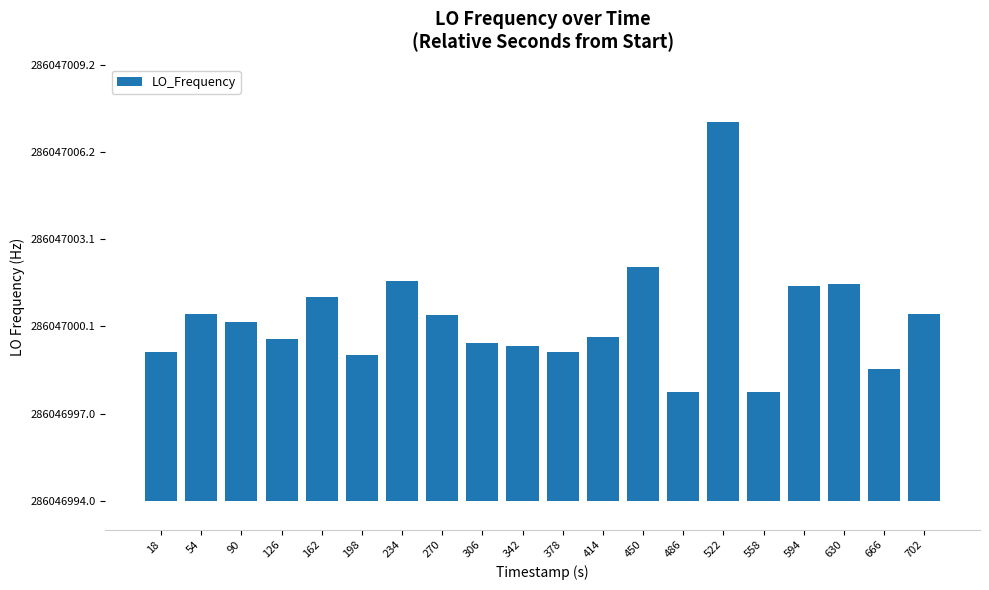

What is the value of the 4th bar from the left?

5.6